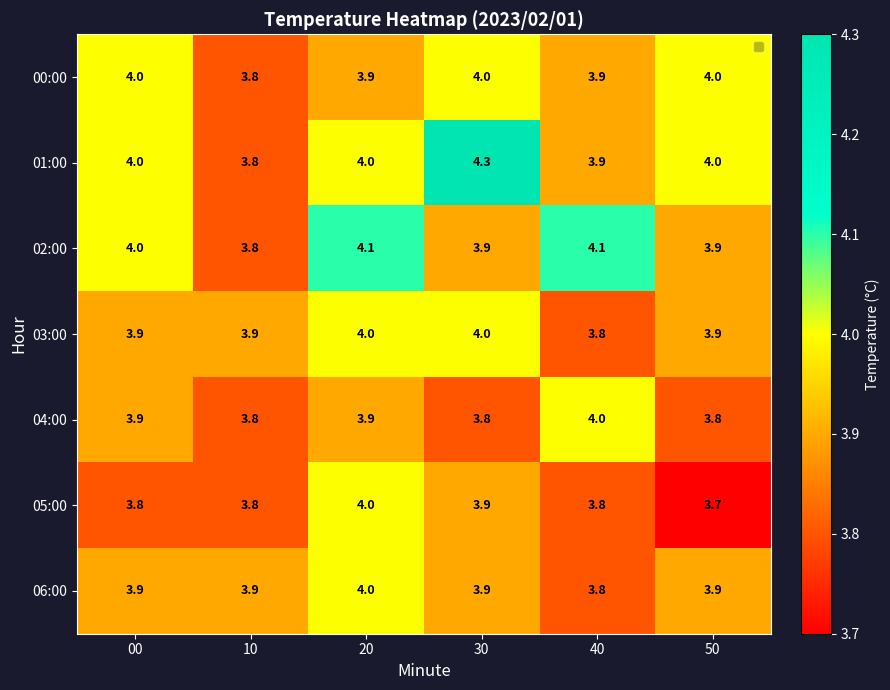

What is the total value across all series at 50?

27.2